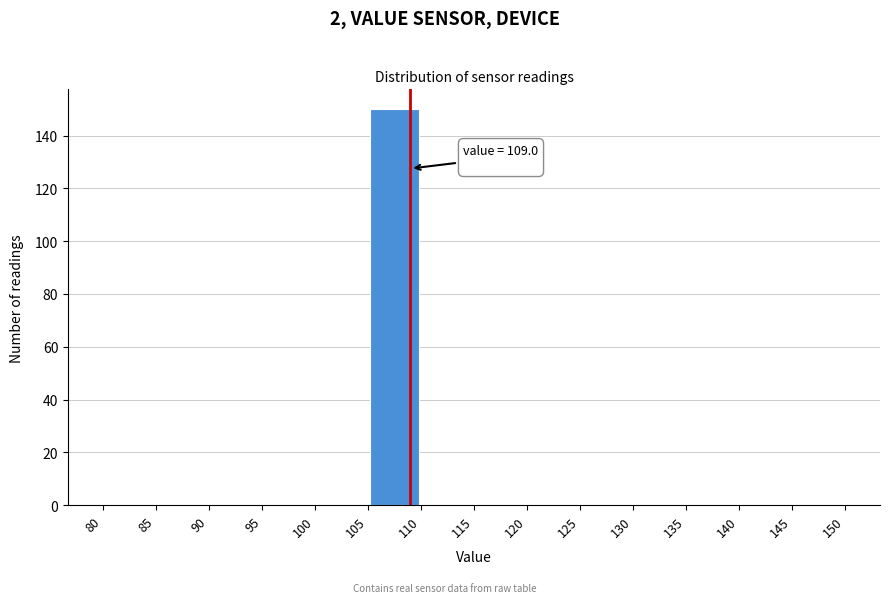

Which range on the x-axis has the tallest bar?

105 to 110